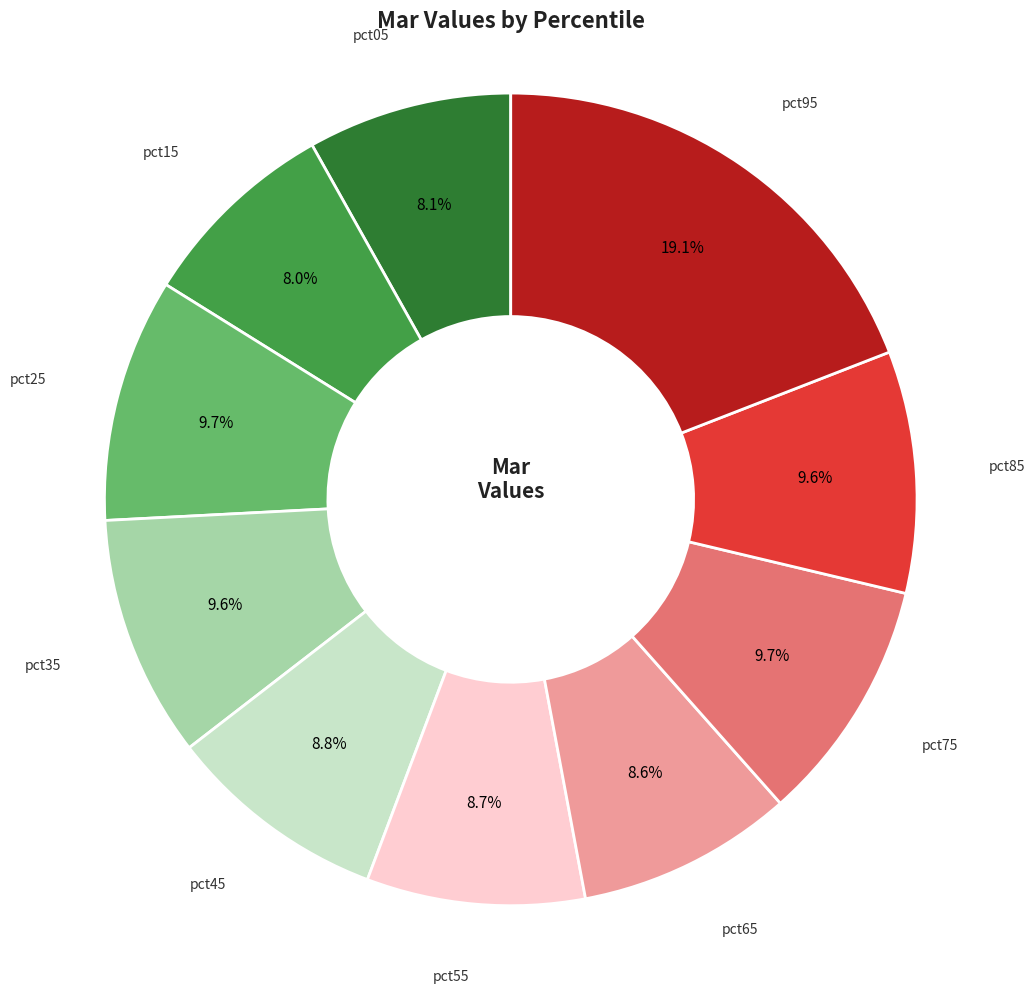

True or false: pct05 accounts for 20% of the total.

False